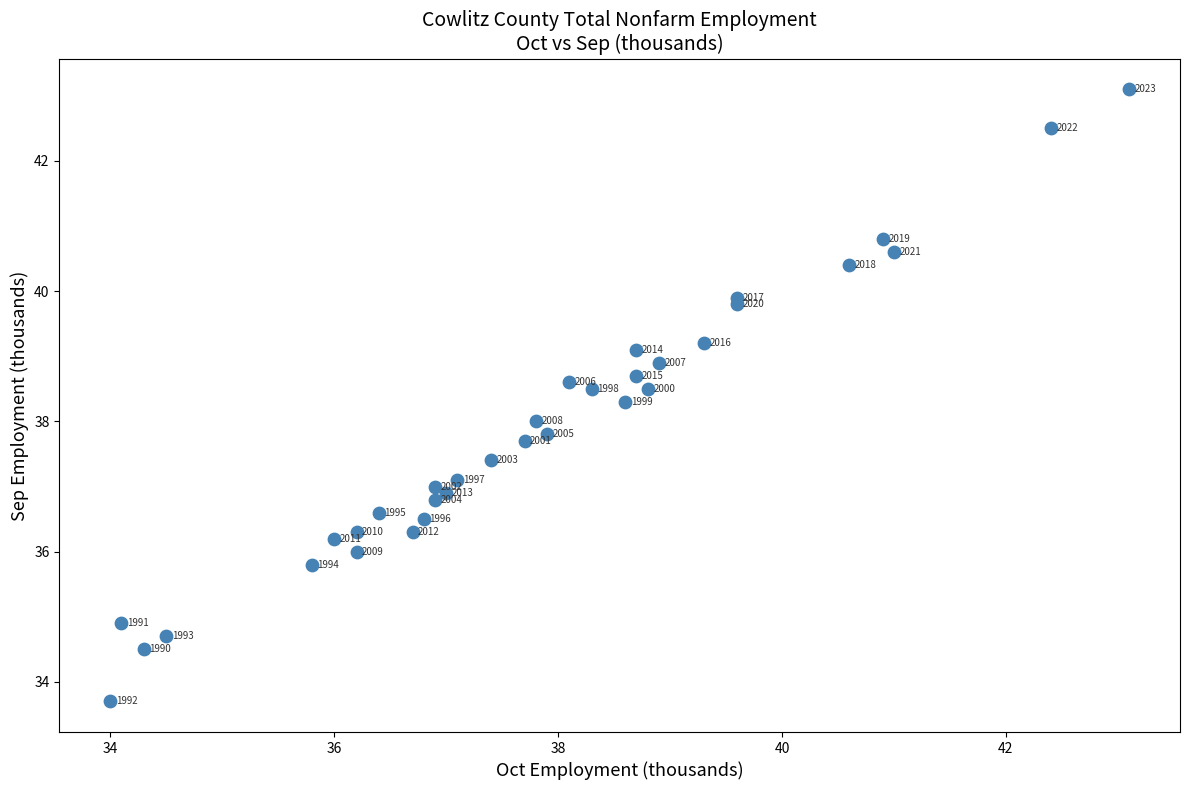

What Y value in the scatter plot is closest to 38?

38.0